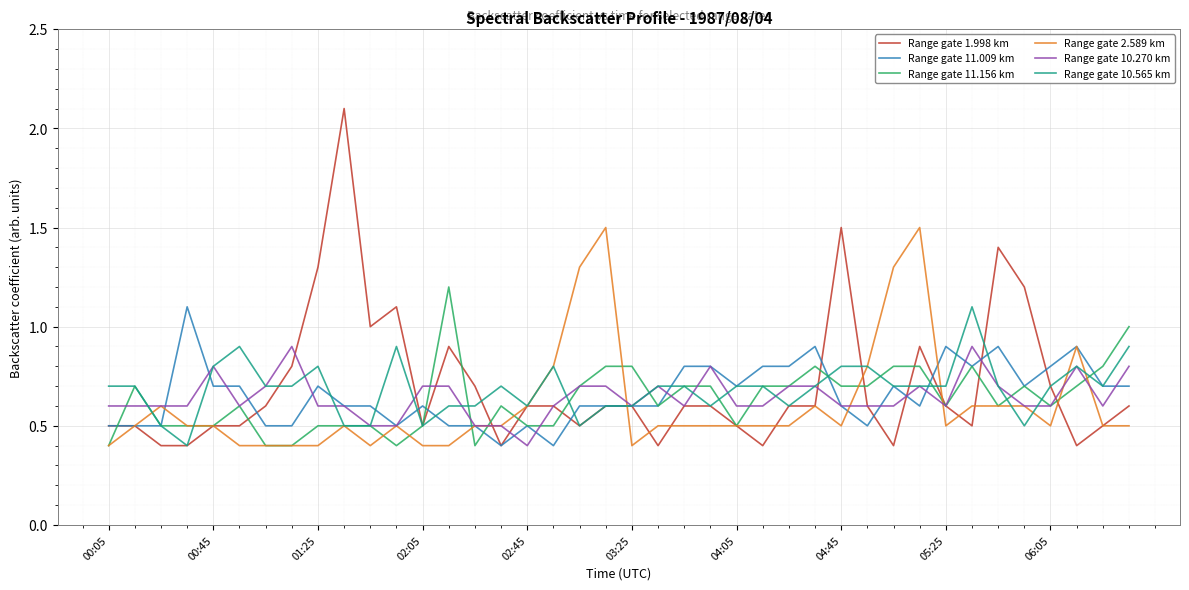

Which series has the widest spread of values?

Range gate 1.998 km